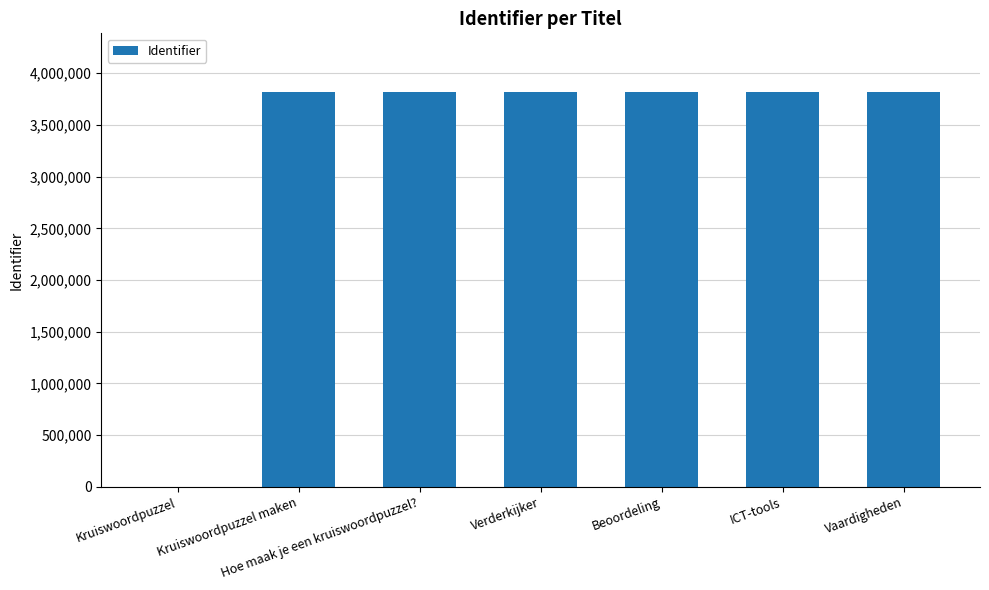

What is the greatest value displayed?

3813687